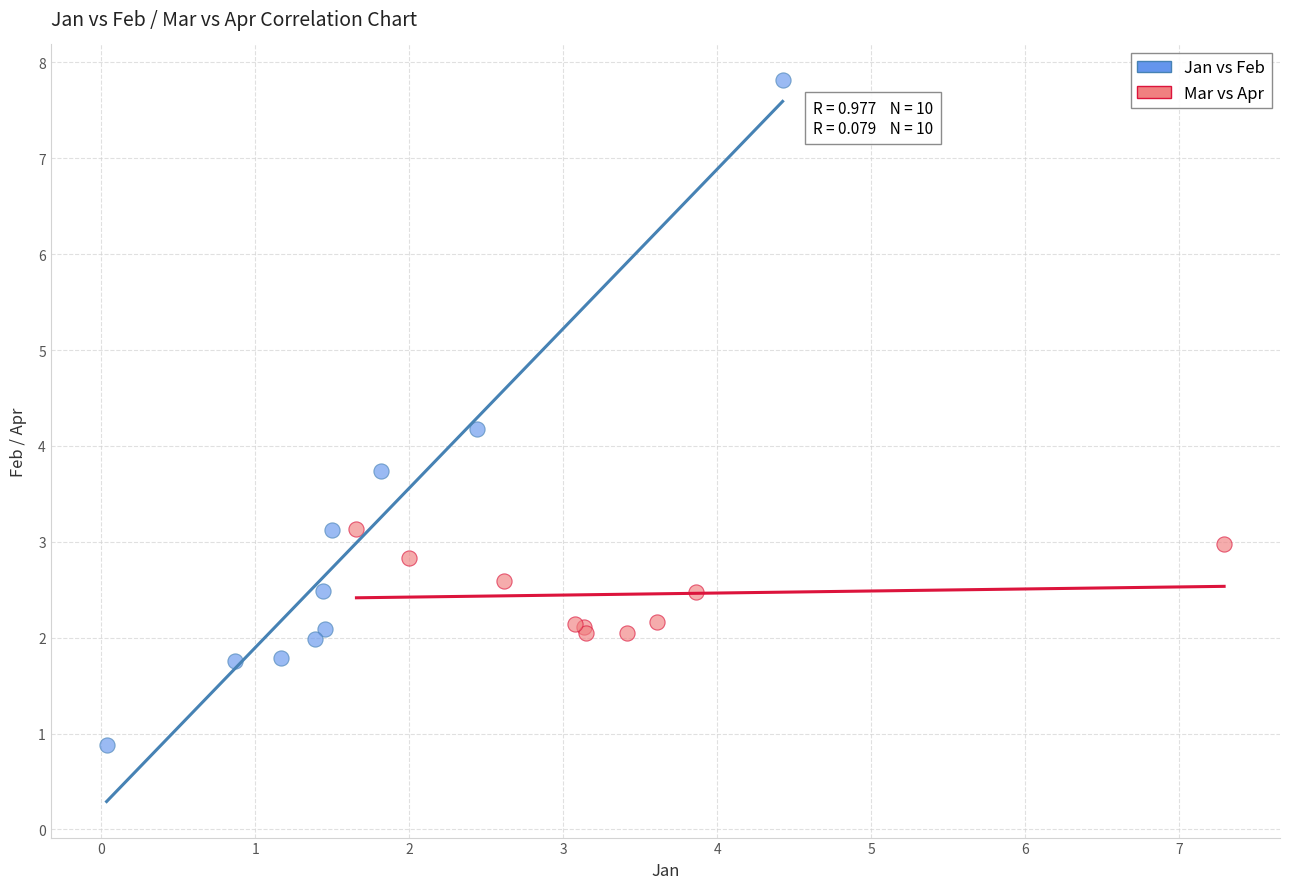

What are all the series names shown in the legend?

Jan vs Feb, Mar vs Apr